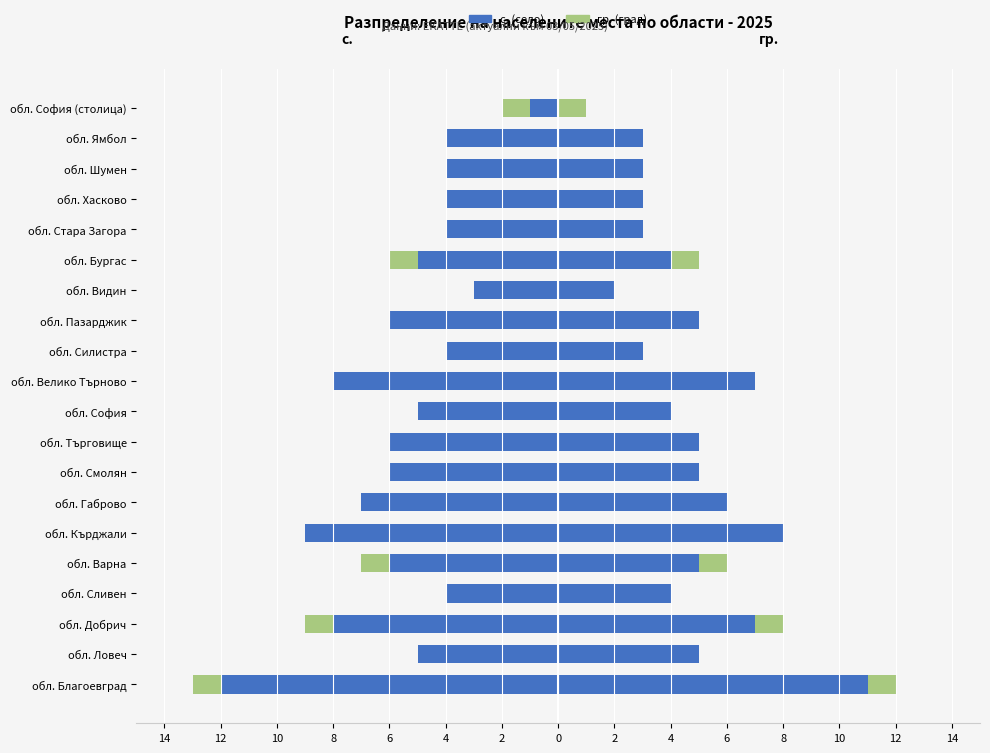

Rank the series by their maximum value, from lowest to highest.

с. (ляво), гр. (ляво), гр. (дясно), с. (дясно)